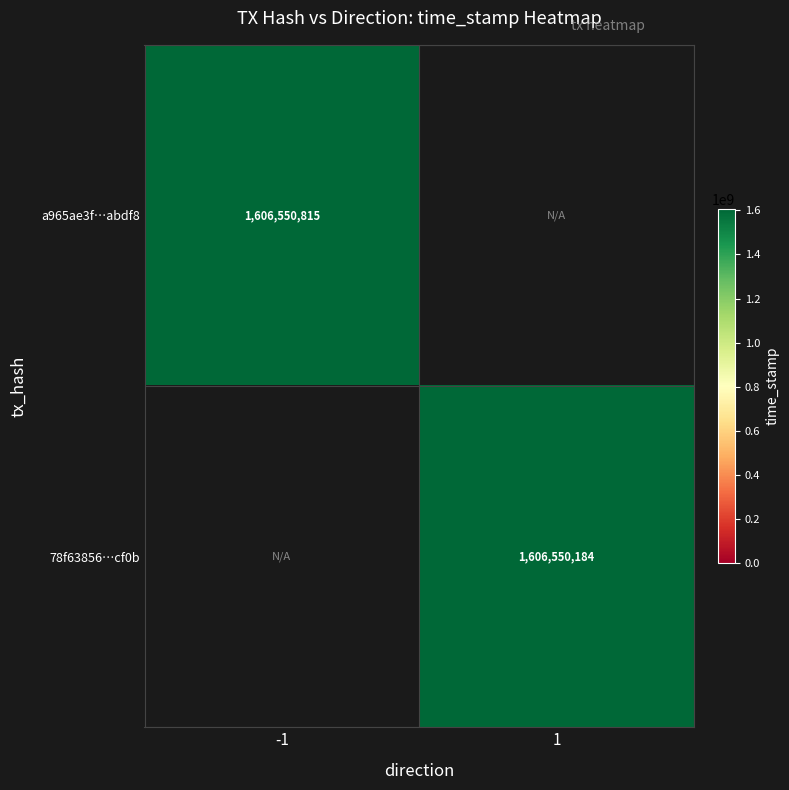

Reading left to right, transcribe all the data shown in this chart.

a965ae3f128c5425fad2bdb7a538b87823abdf8: 1606550815	0
78f63856720f7416e31eb7a8931287495b8cf0b: 0	1606550184